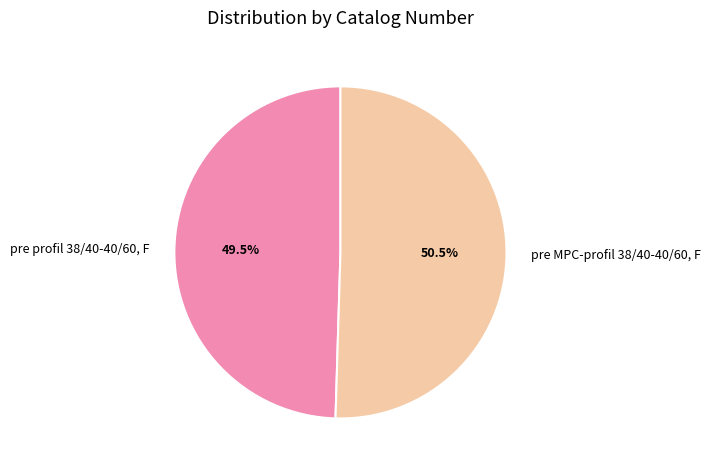

Do pre MPC-profil 38/40-40/60, F and pre profil 38/40-40/60, F together represent more than half of the pie?

Yes